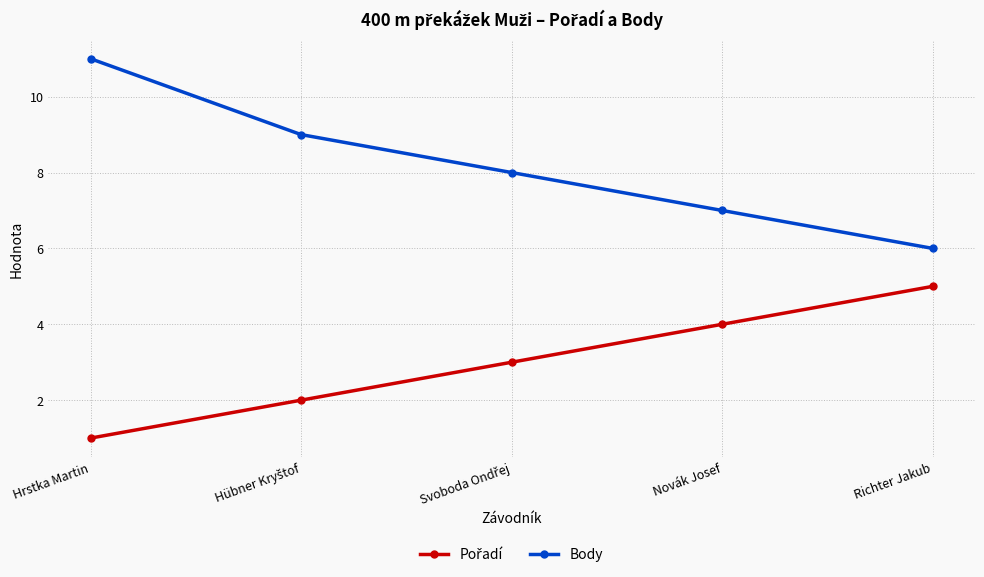

At which label does Body reach its minimum?

Richter Jakub